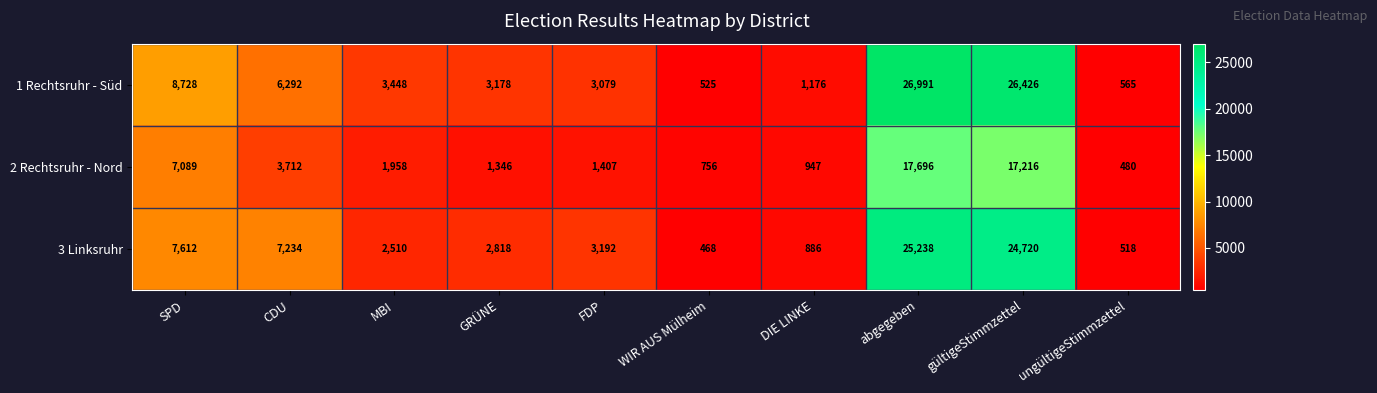

What is the total value across all series at abgegeben?

69925